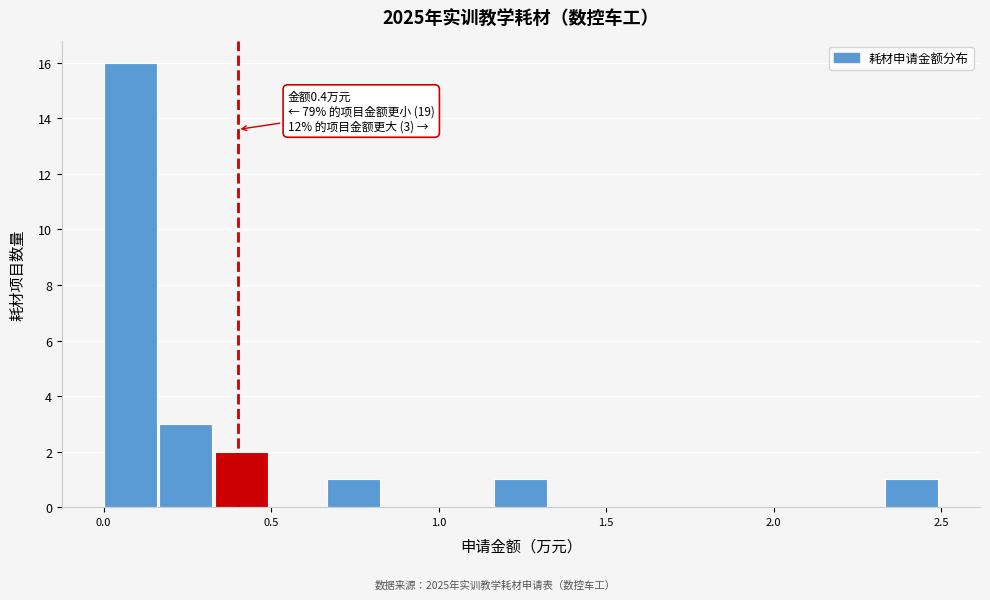

Read against the x-axis, roughly where is the centre of the tallest bar?

0.10